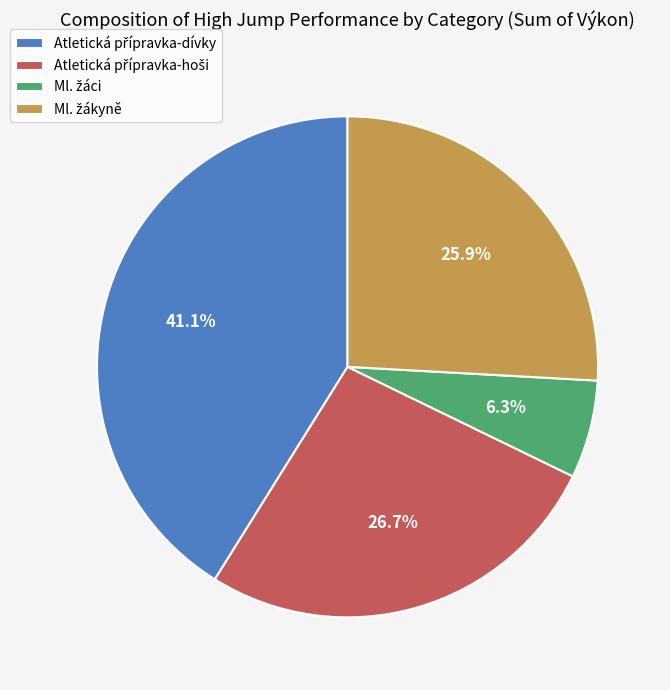

Is there a majority slice in this chart?

No